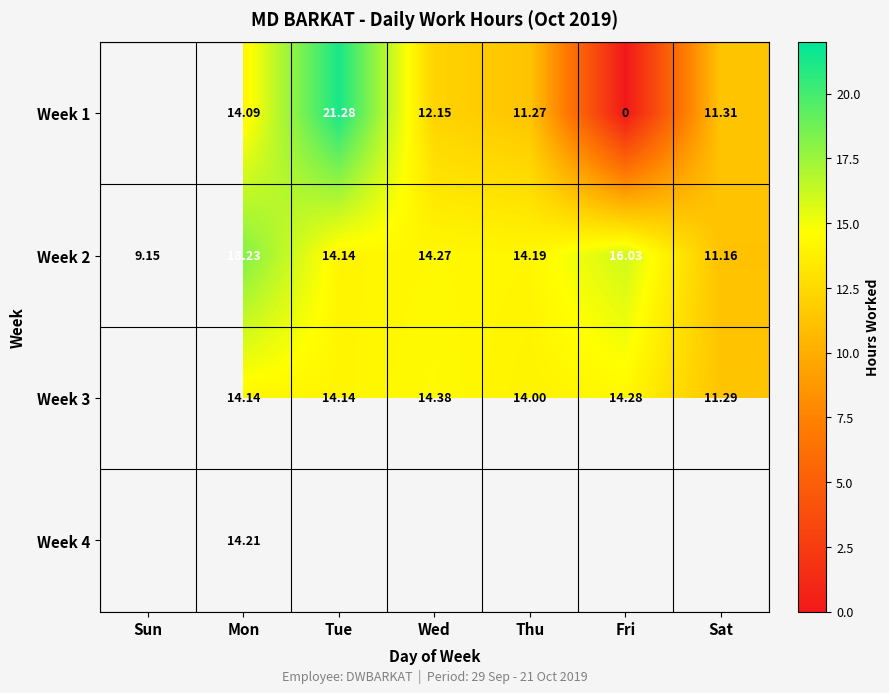

Where does the Week 2 series first go above 14?

Mon